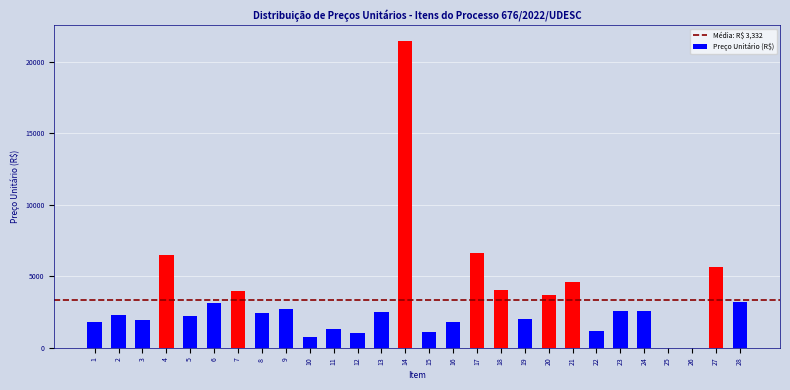

What is the greatest value displayed?

21480